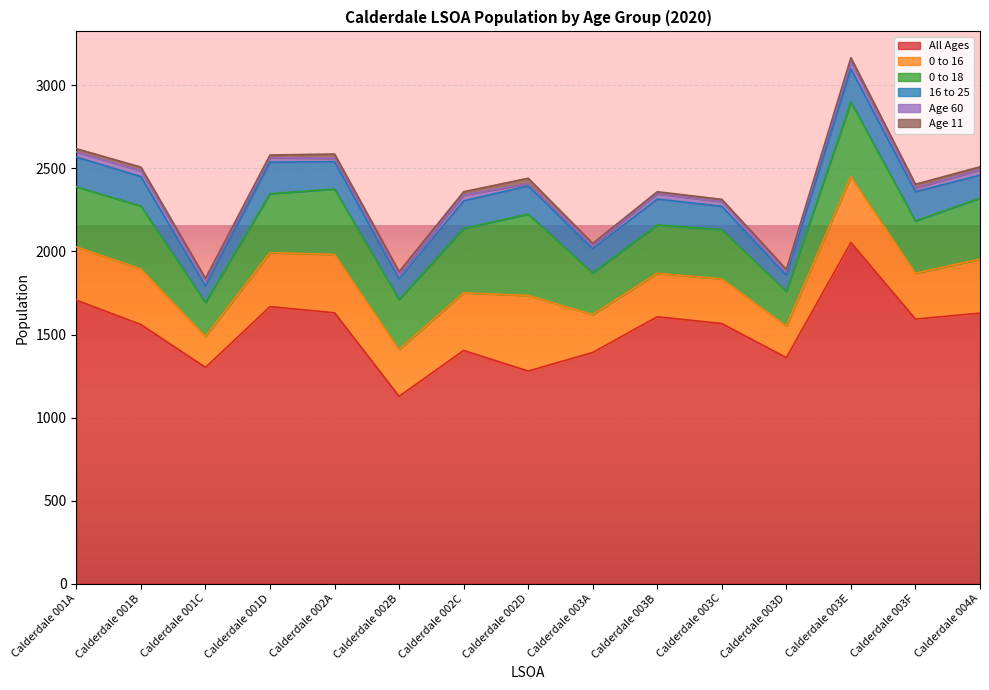

In Age 60, how many points are lower than both neighbors (excluding endpoints)?

4